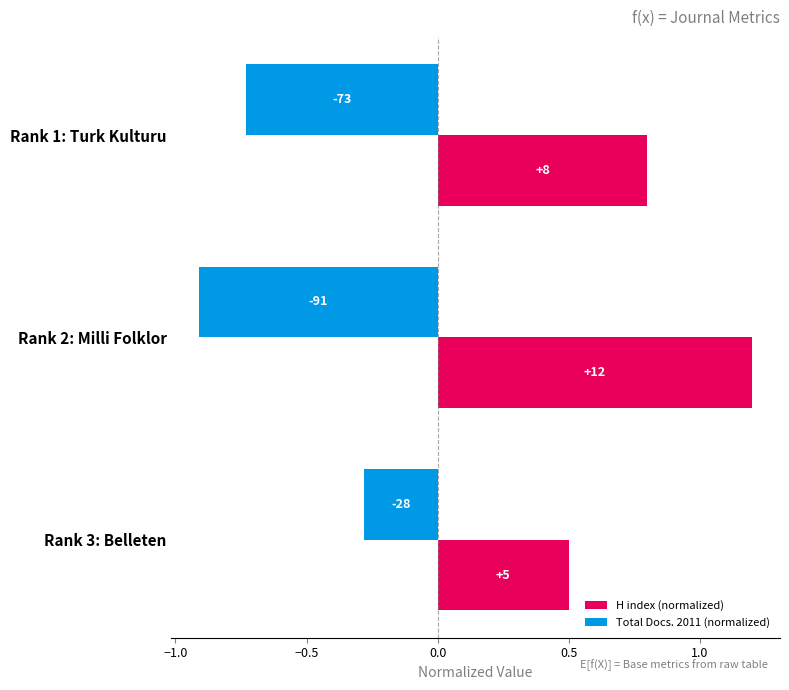

Which series has the widest spread of values?

H index (normalized)